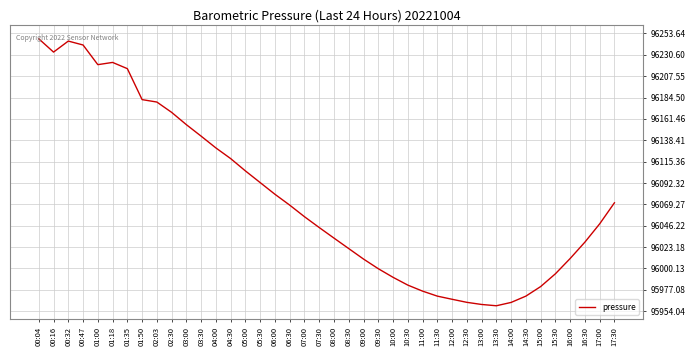

Count the number of categories in the chart.

40